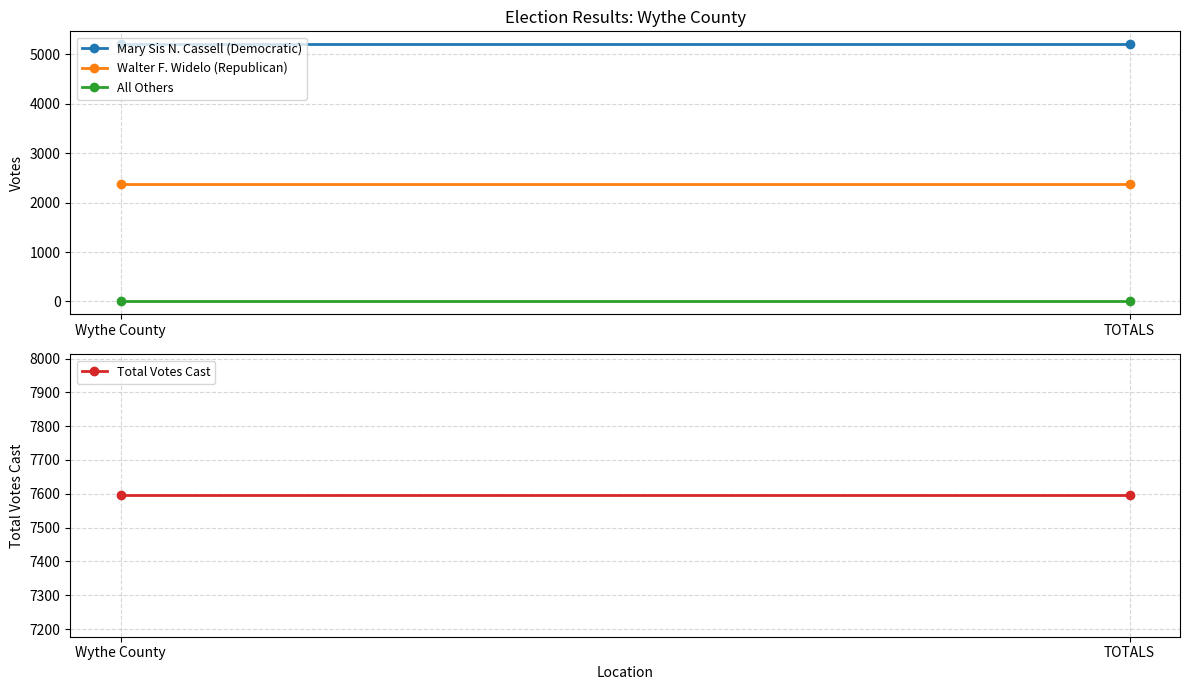

What is the label of the 1st point from the right?

TOTALS